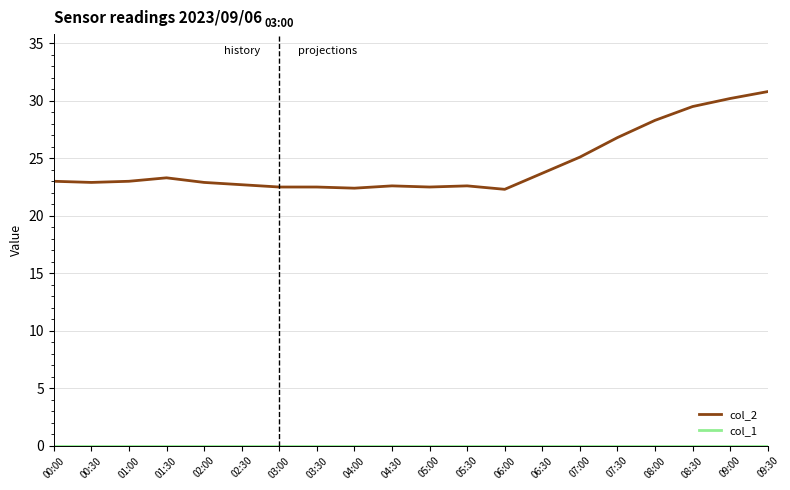

What is the total value across all series at 06:00?

22.3